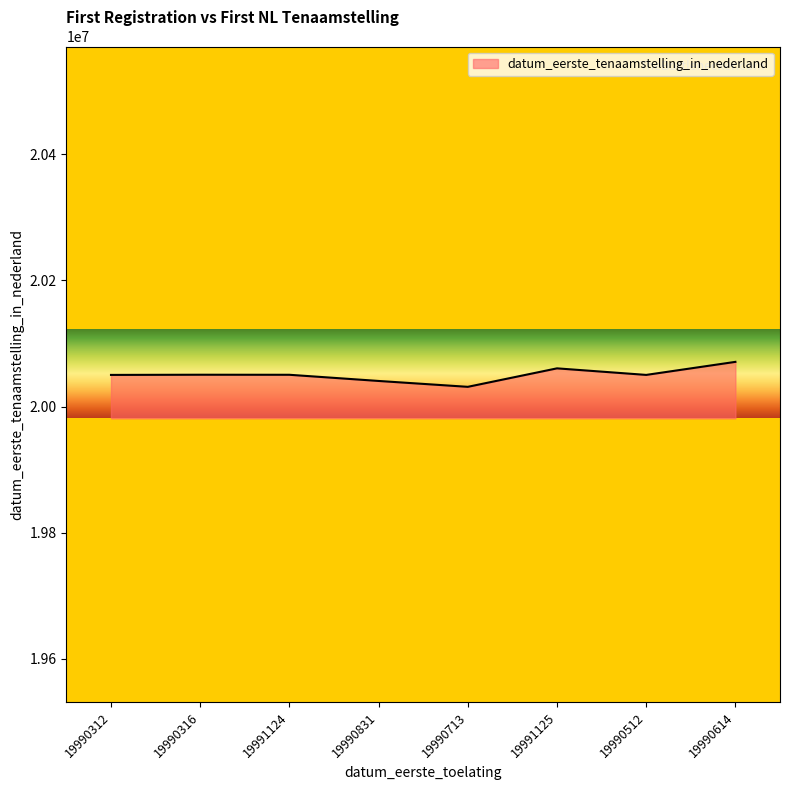

What is the minimum value shown in the chart?

20031212